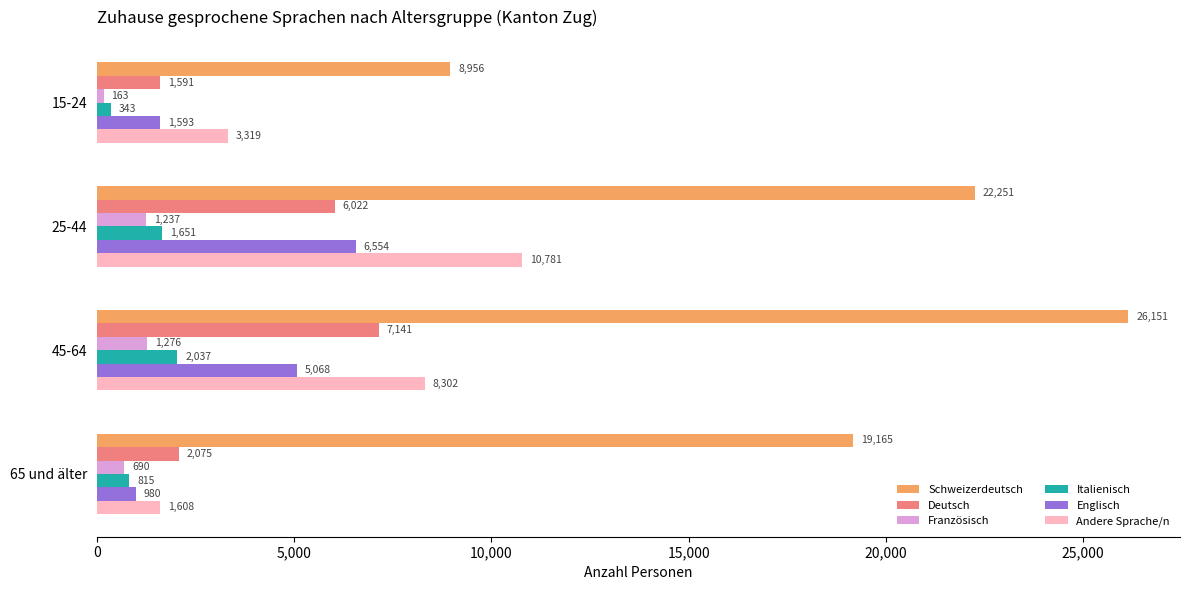

Which series has the widest spread of values?

Schweizerdeutsch